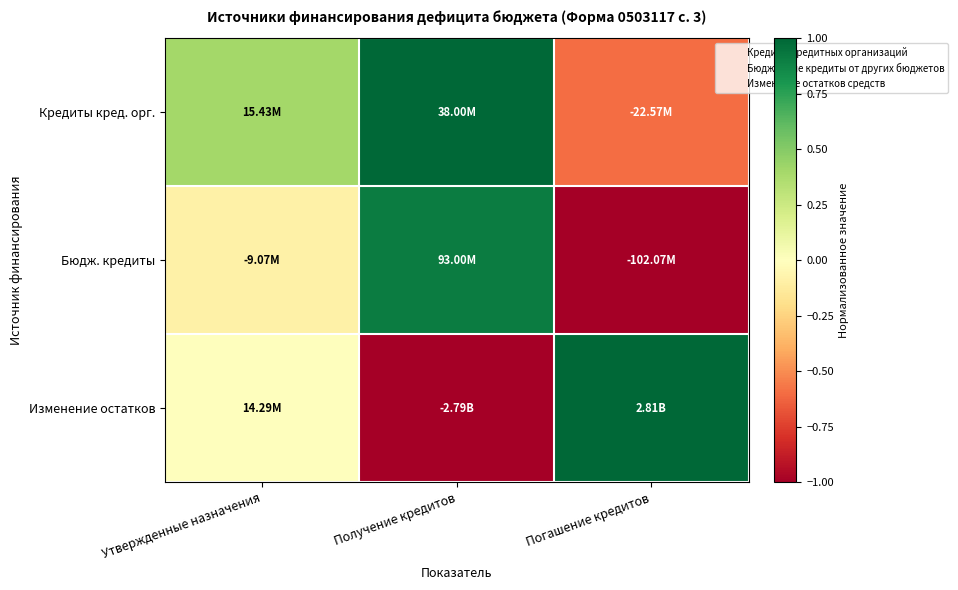

What is the total value across all series at Получение кредитов?

0.9